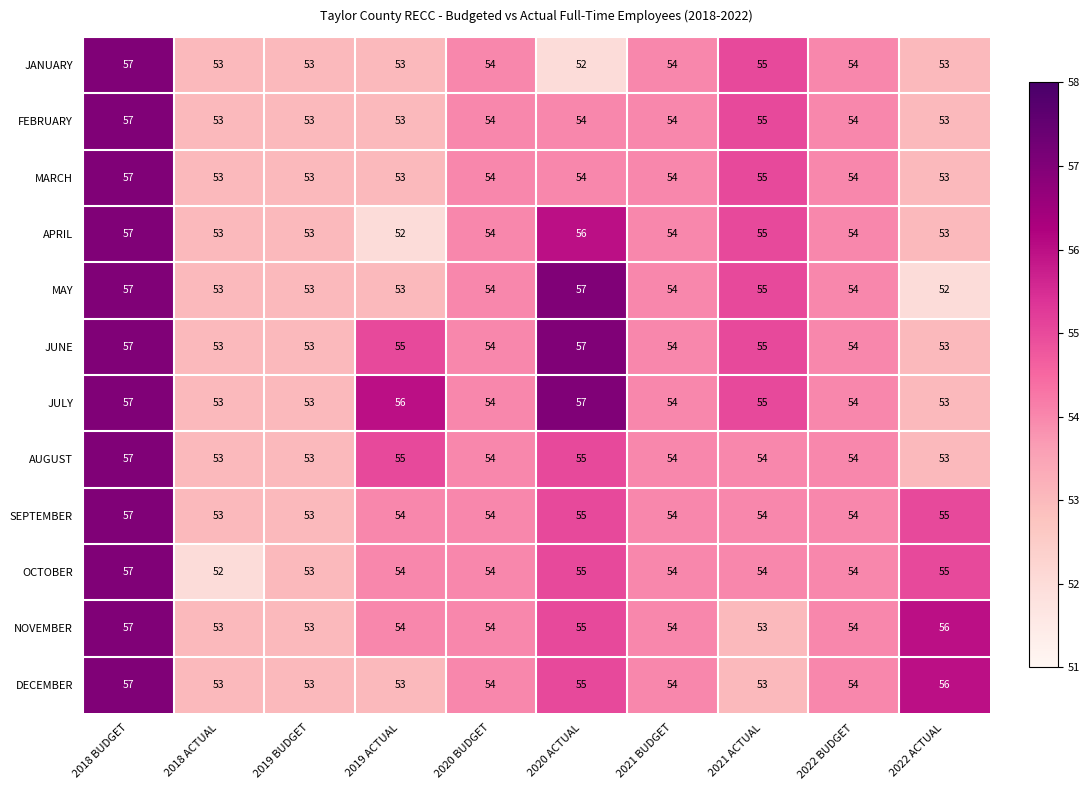

The DECEMBER series shows 53 at 2021 ACTUAL. True or false?

True